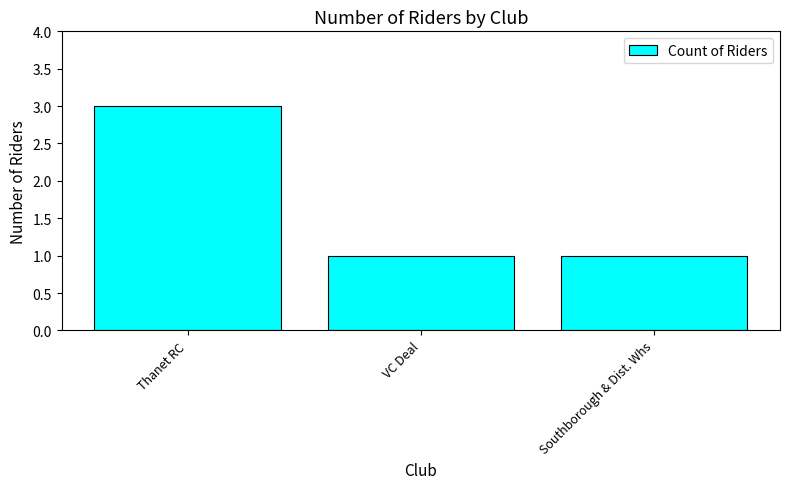

True or false: the data shows 2 at Thanet RC.

False